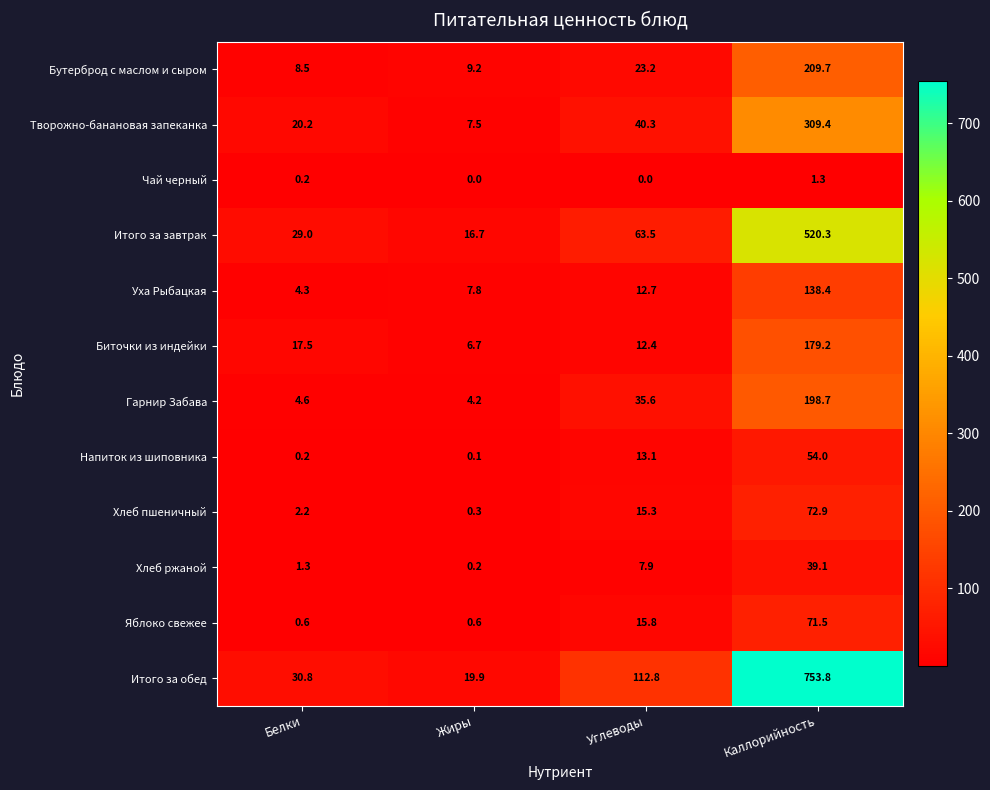

What is the sum of all Яблоко свежее values?

88.5